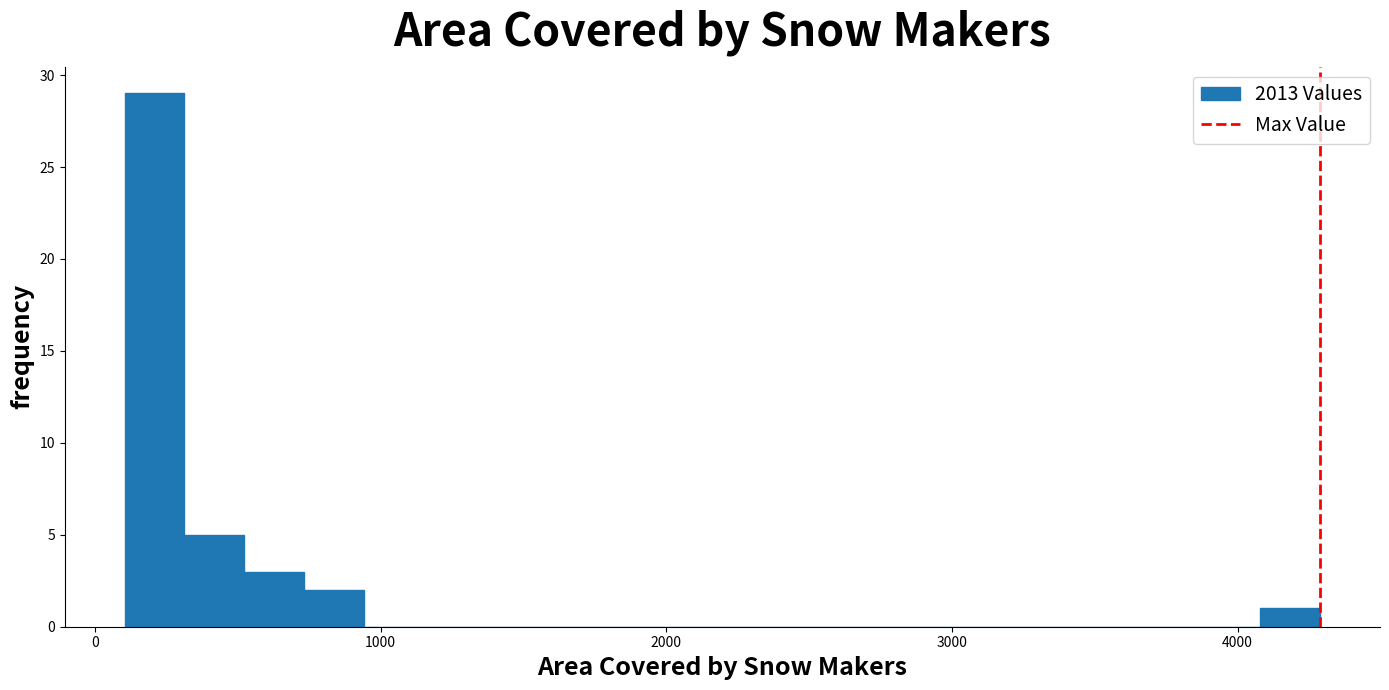

Read against the x-axis, roughly where is the centre of the tallest bar?

200